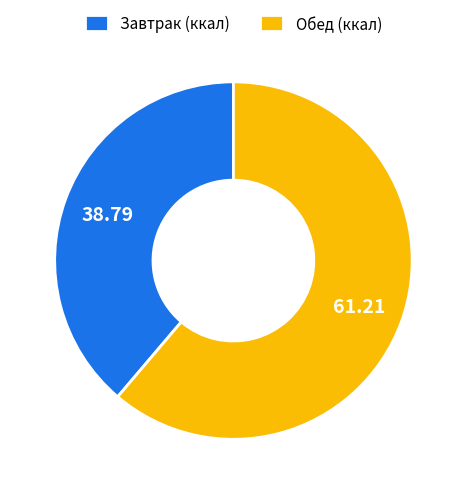

What is the smallest slice in the pie chart?

Завтрак (ккал)